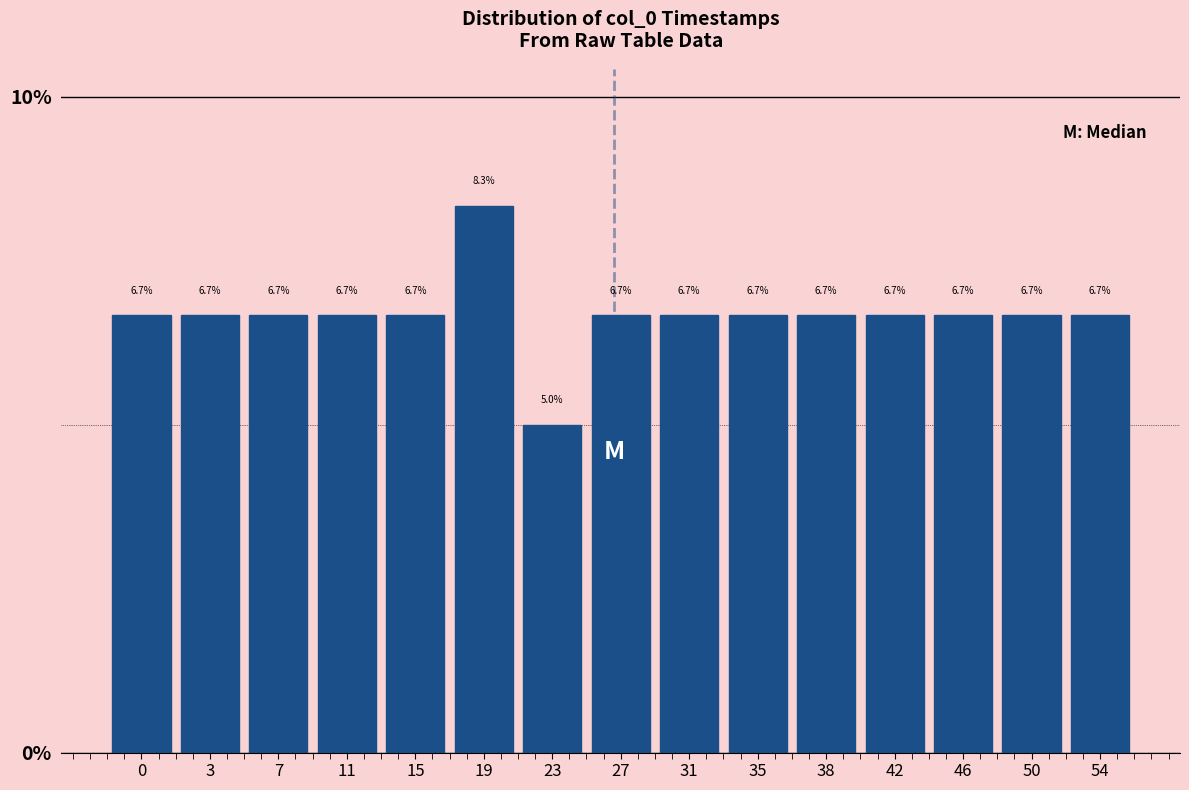

Reading left to right, extract all data points from this chart.

0=6.7	3=6.7	7=6.7	11=6.7	15=6.7	19=8.3	23=5.0	27=6.7	31=6.7	35=6.7	38=6.7	42=6.7	46=6.7	50=6.7	54=6.7